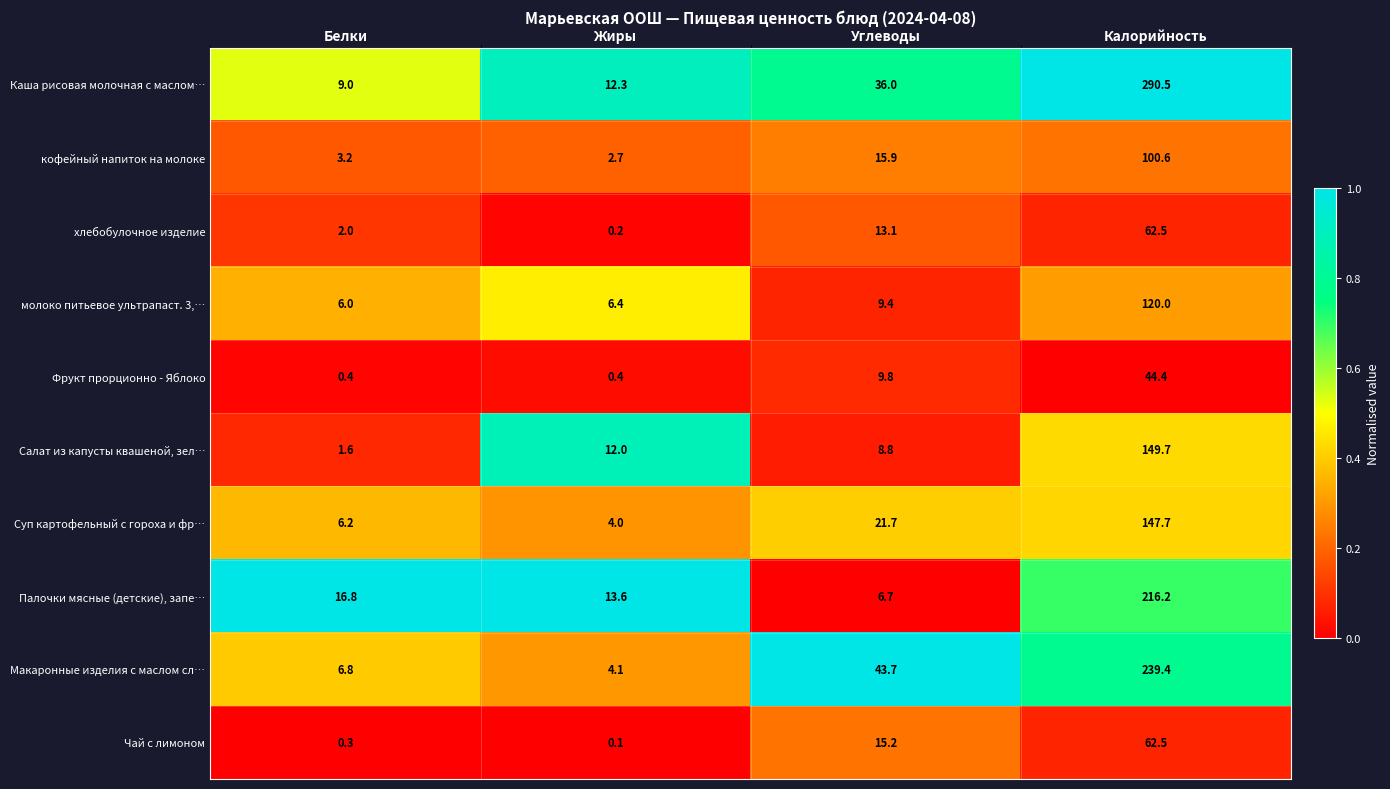

What is the spread (max minus min) of values at Белки?

16.5